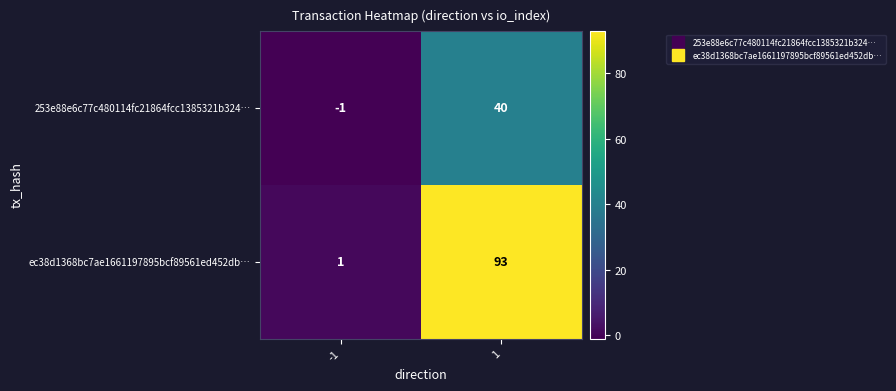

What is the sum of the 253e88e6c77c480114fc21864fcc1385321b324… values at -1 and 1?

39